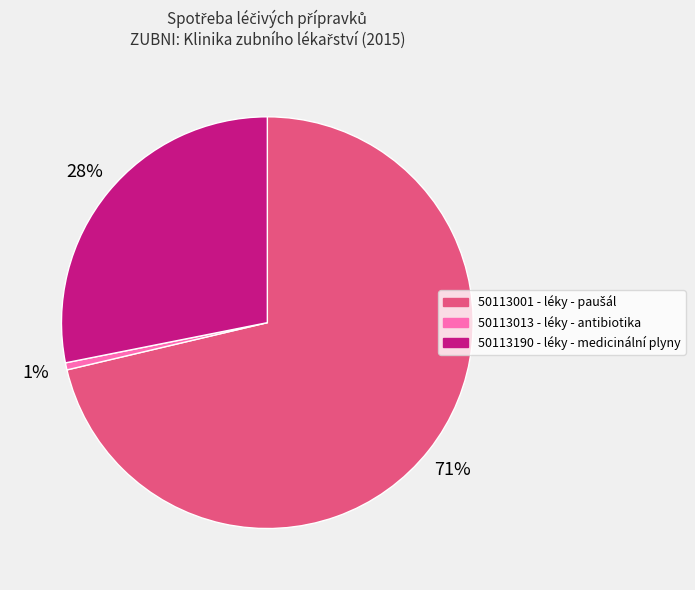

To the nearest percent, what is the combined percentage of 50113013 - léky - antibiotika and 50113190 - léky - medicinální plyny?

29%